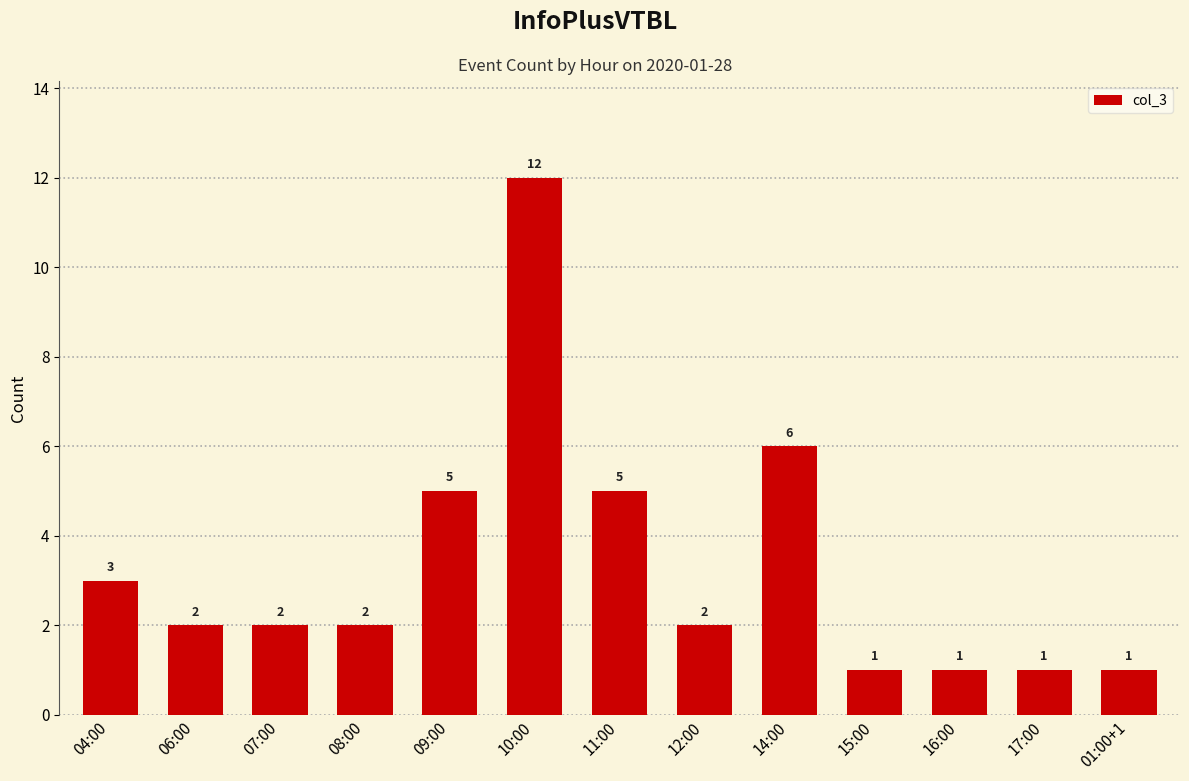

What is the change in value from 10:00 to 17:00?

-11